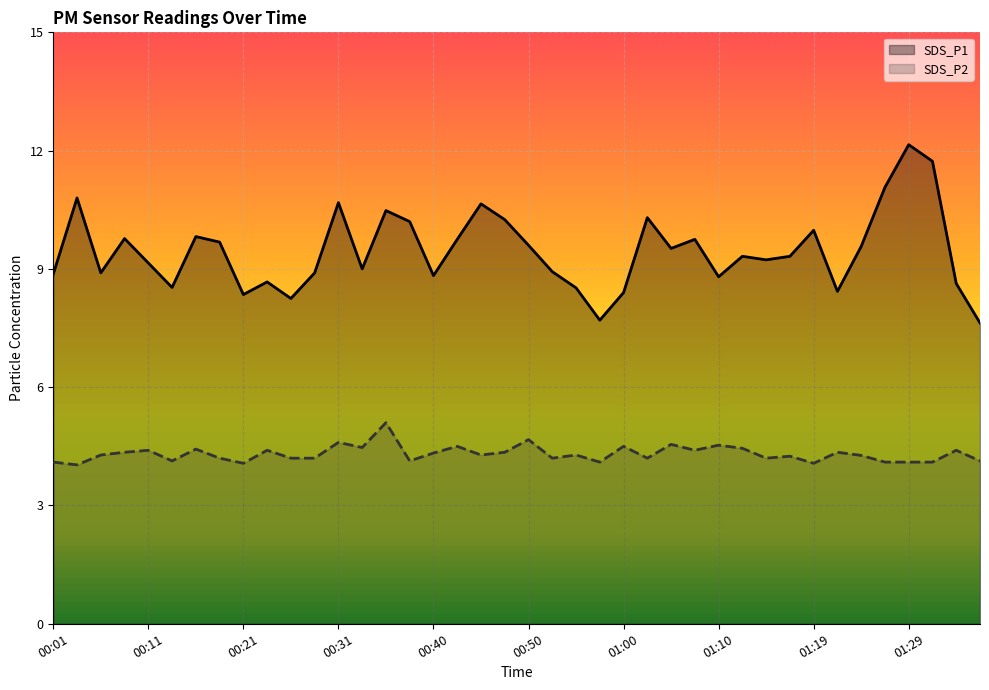

Which series has the largest total across all categories?

SDS_P1